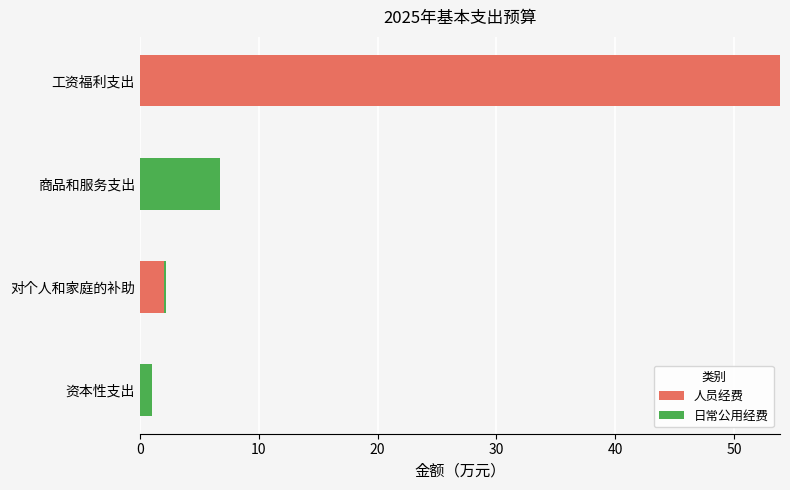

What is the average value of the 人员经费 series?

14.0